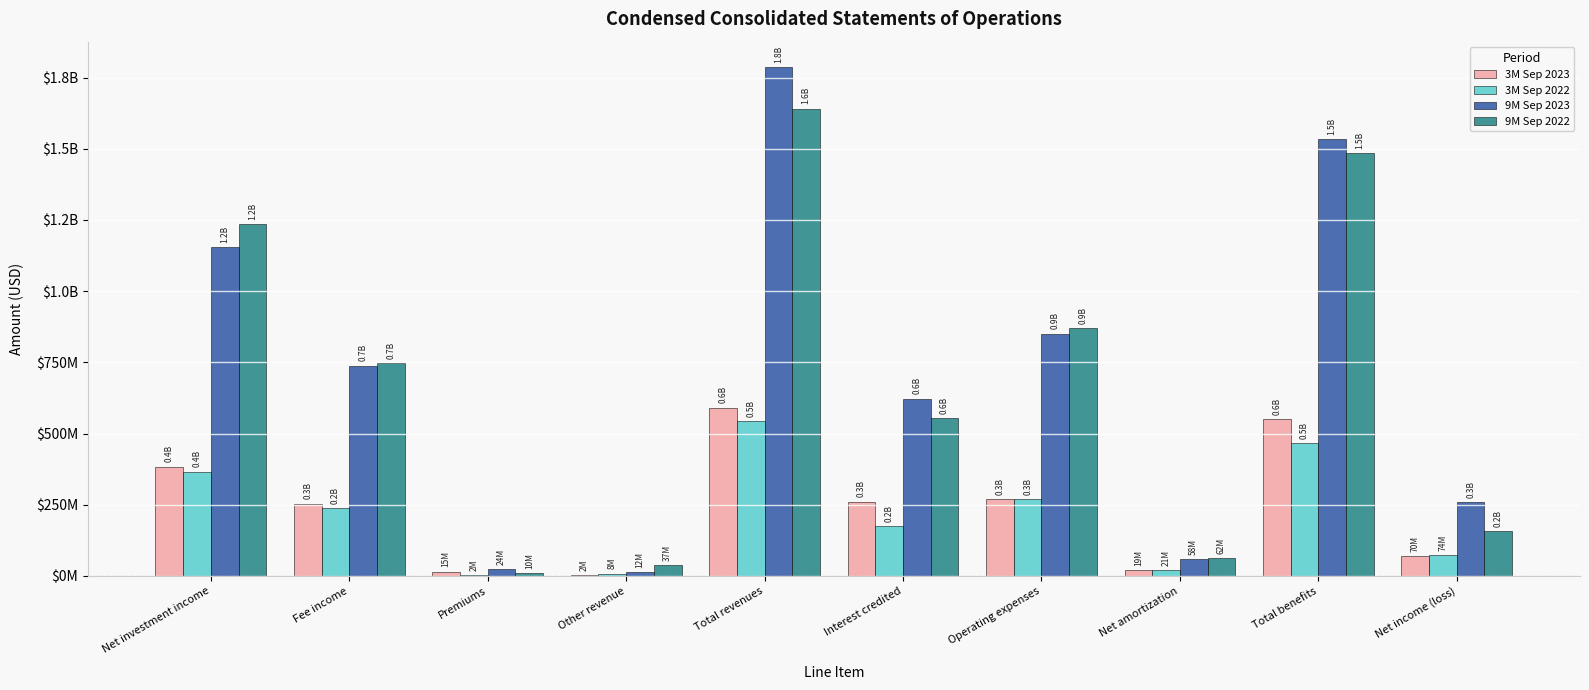

At which category is the sum across all series the highest?

Total revenues